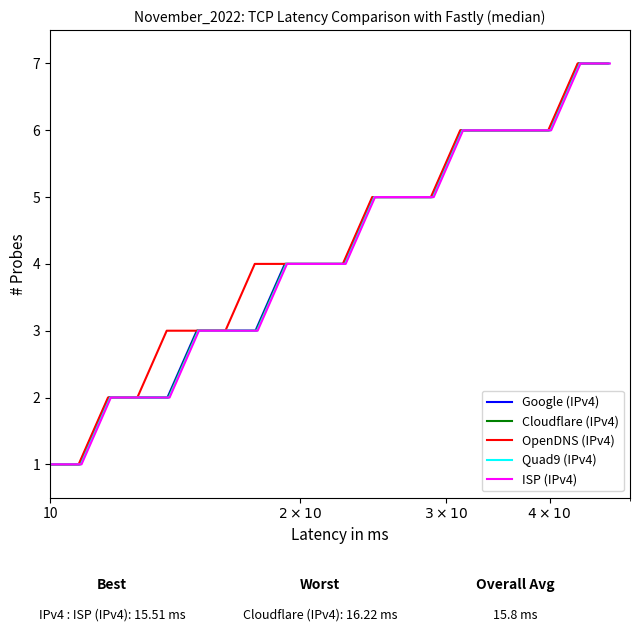

What is the lowest value of the OpenDNS (IPv4) series?

1